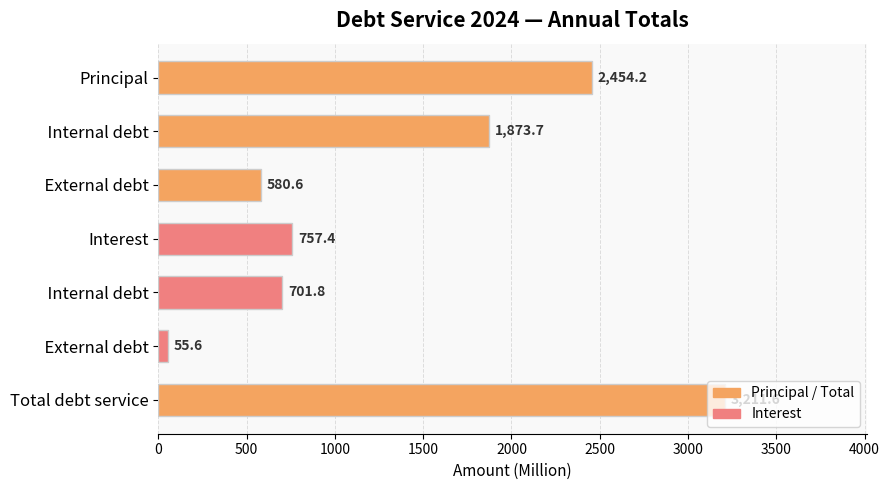

How many distinct data groups are displayed?

1